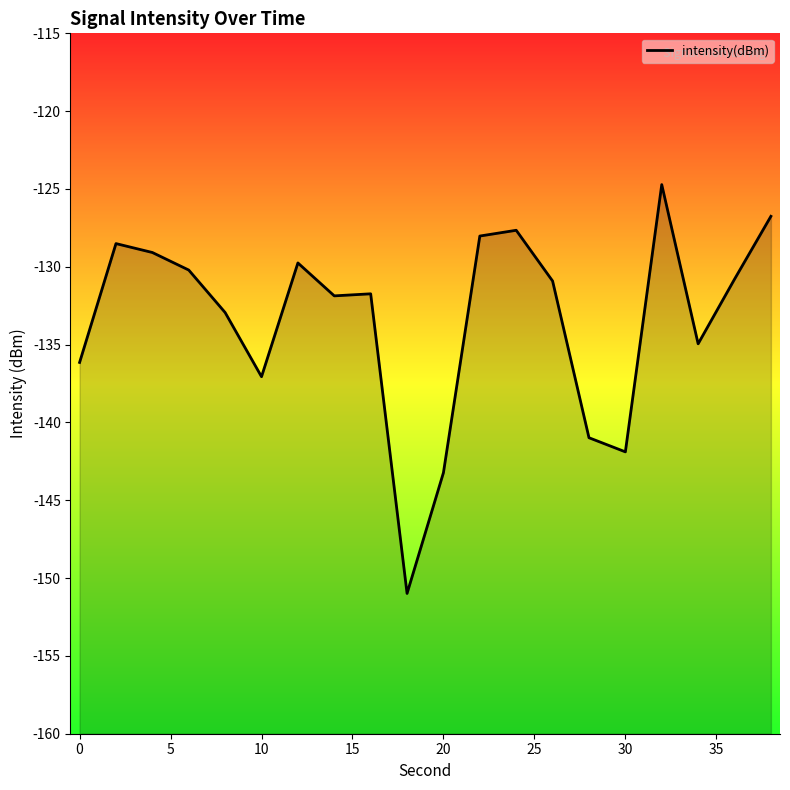

Is this an area chart (filled region under the line)?

No